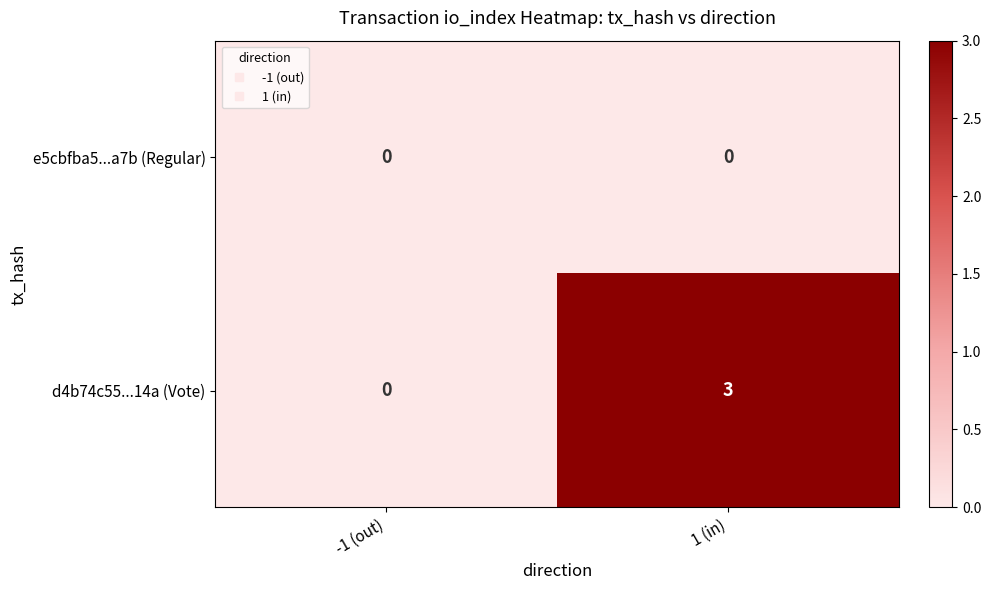

What is the difference between the highest and lowest values at 1 (in)?

3